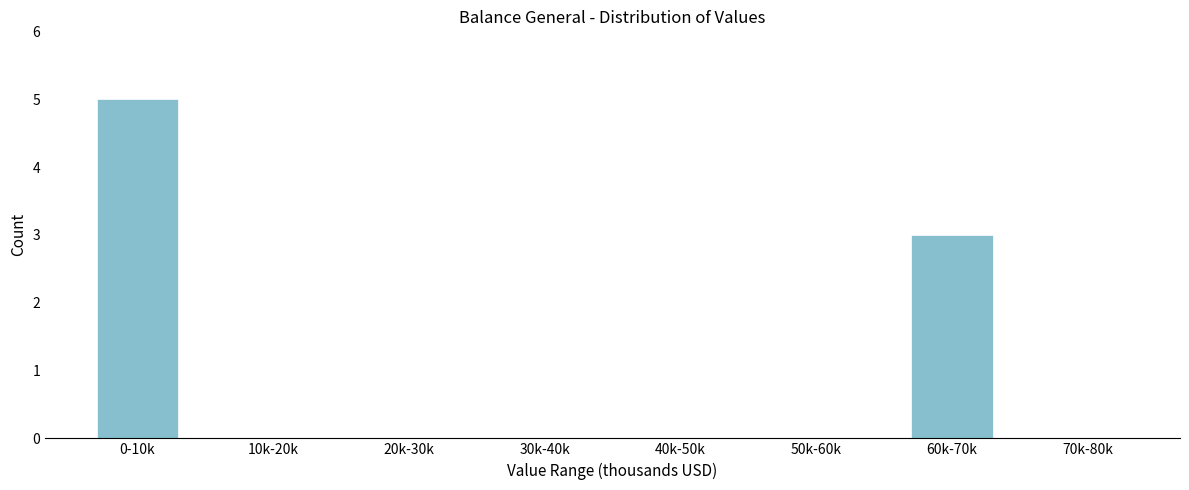

Reading left to right, extract all data points from this chart.

0-10k=5	10k-20k=0	20k-30k=0	30k-40k=0	40k-50k=0	50k-60k=0	60k-70k=3	70k-80k=0